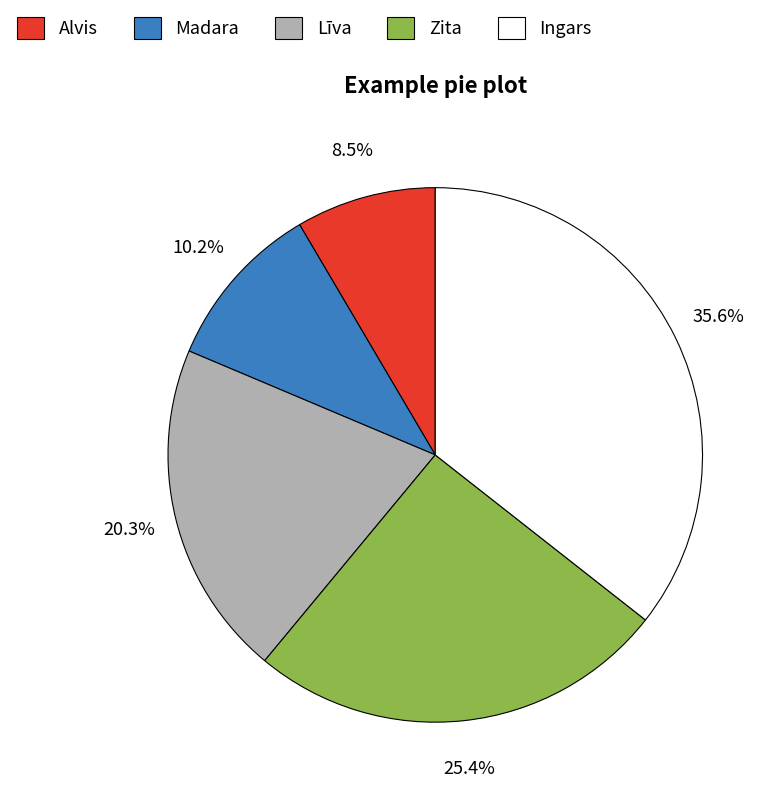

Combined, do Alvis and Līva account for over 50%?

No